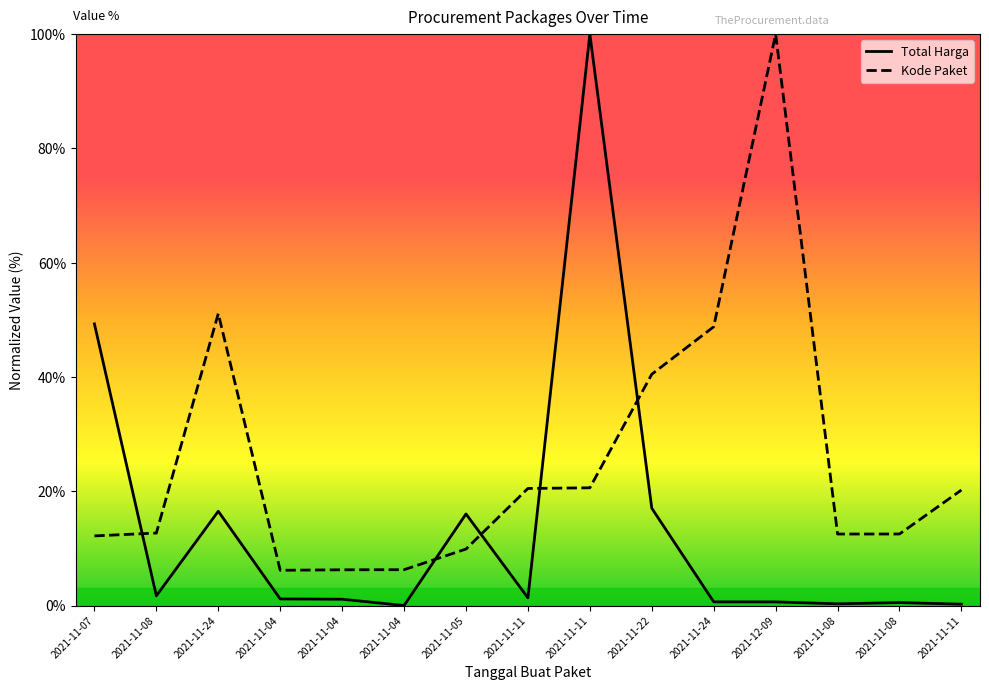

At 2021-11-04, list the series in order from smallest to largest.

Total Harga, Kode Paket